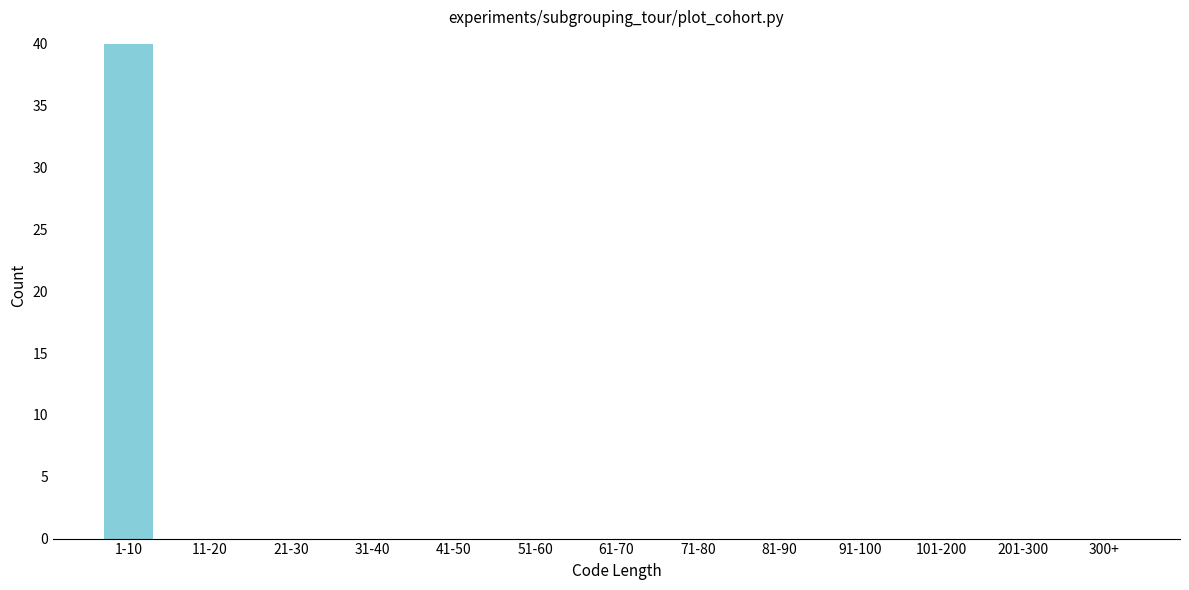

Reading left to right, what are all the values shown in this chart?

1-10=40	11-20=0	21-30=0	31-40=0	41-50=0	51-60=0	61-70=0	71-80=0	81-90=0	91-100=0	101-200=0	201-300=0	300+=0